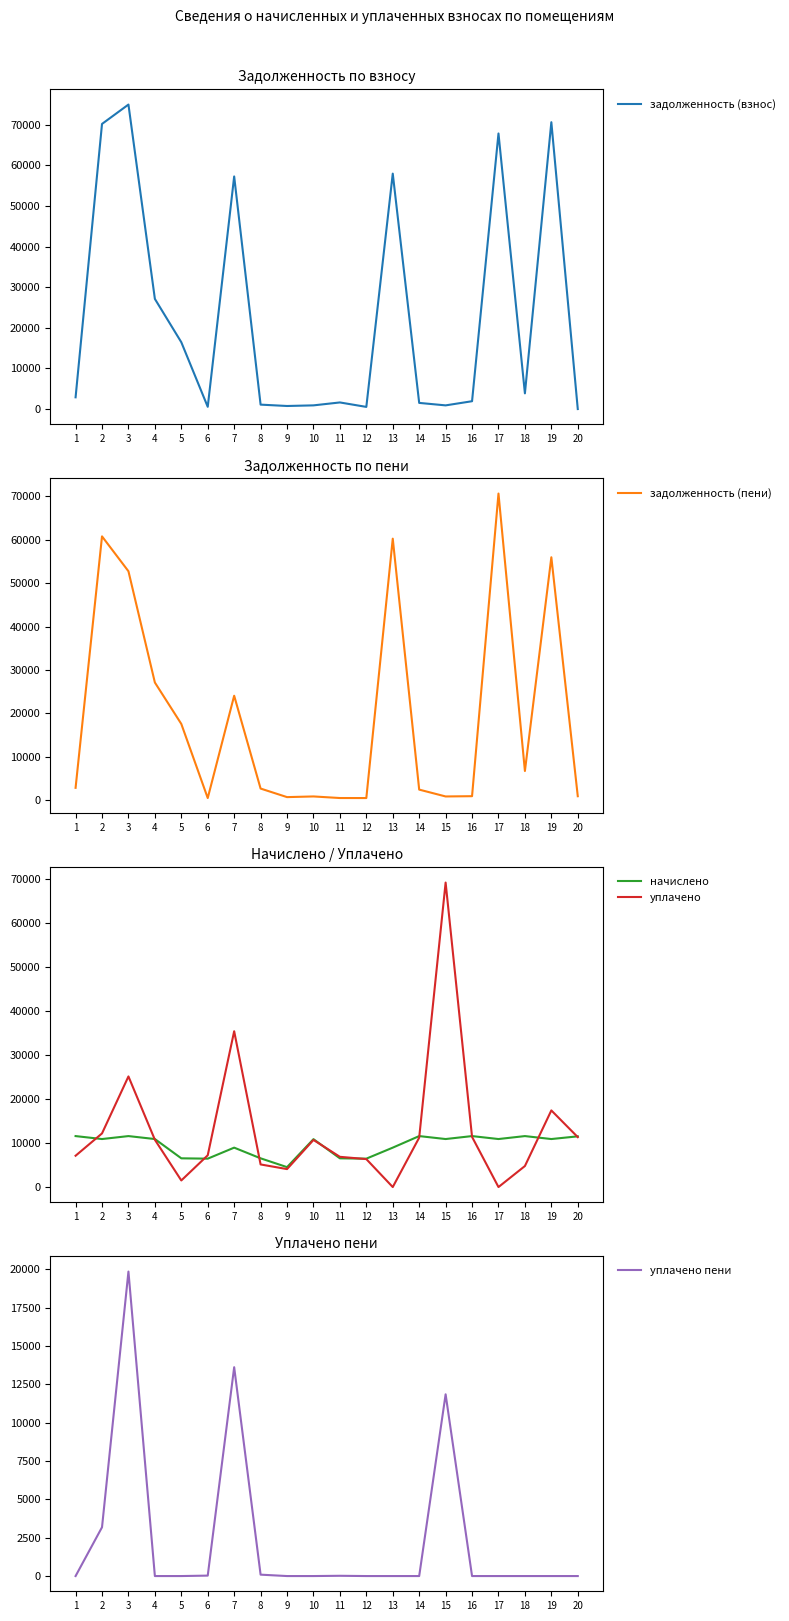

Between 9 and 18, which is larger?

18